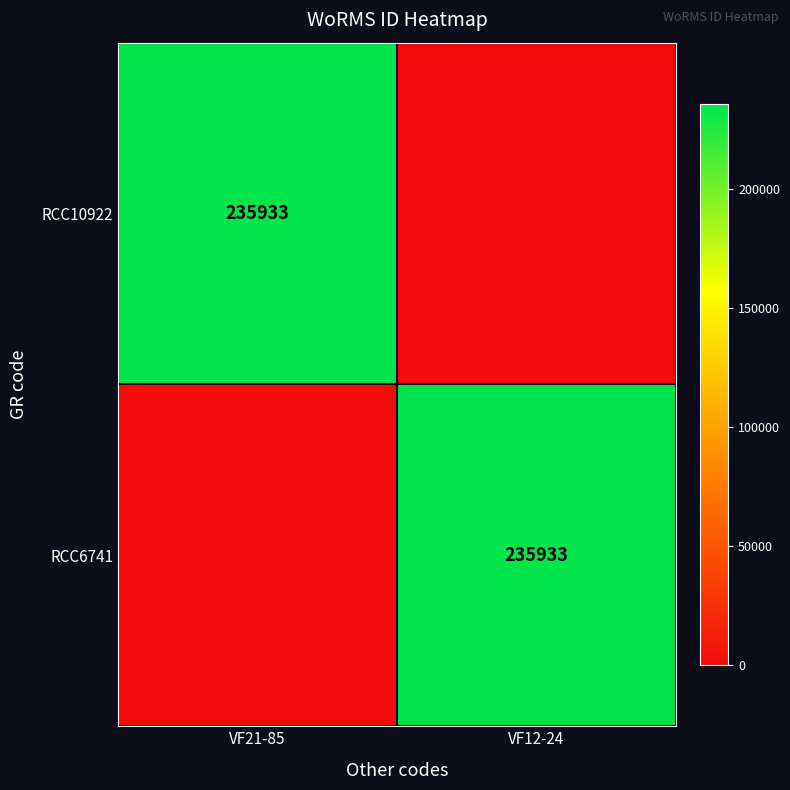

How many series are shown in this chart?

2